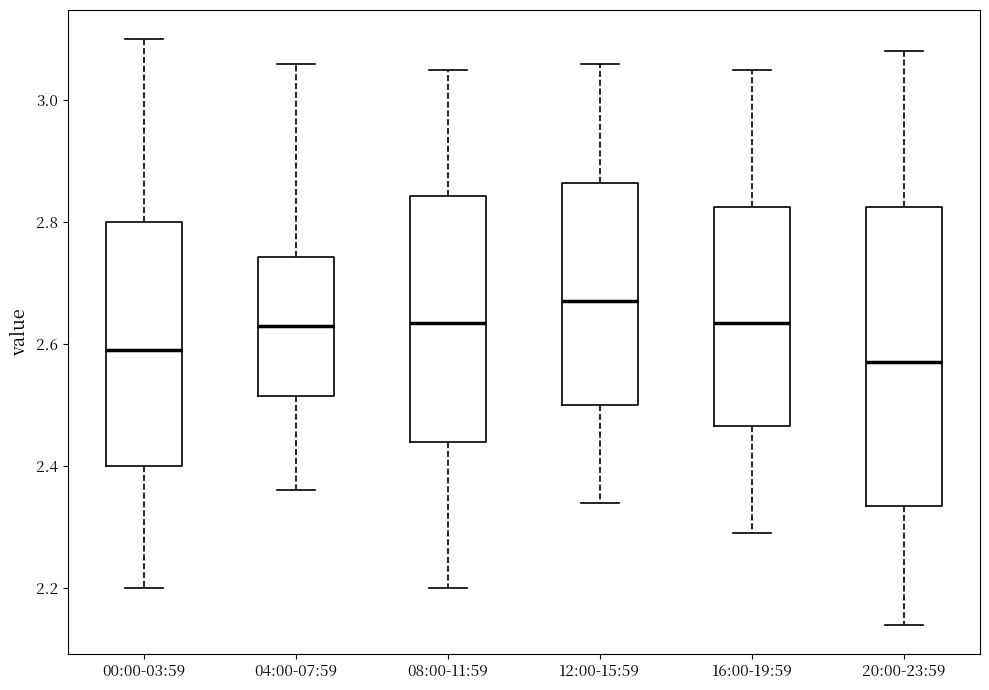

Where does the median line of the box for 16:00-19:59 sit on the y-axis? The values are not printed on the chart, so give them approximately, as read against the axis.

2.64